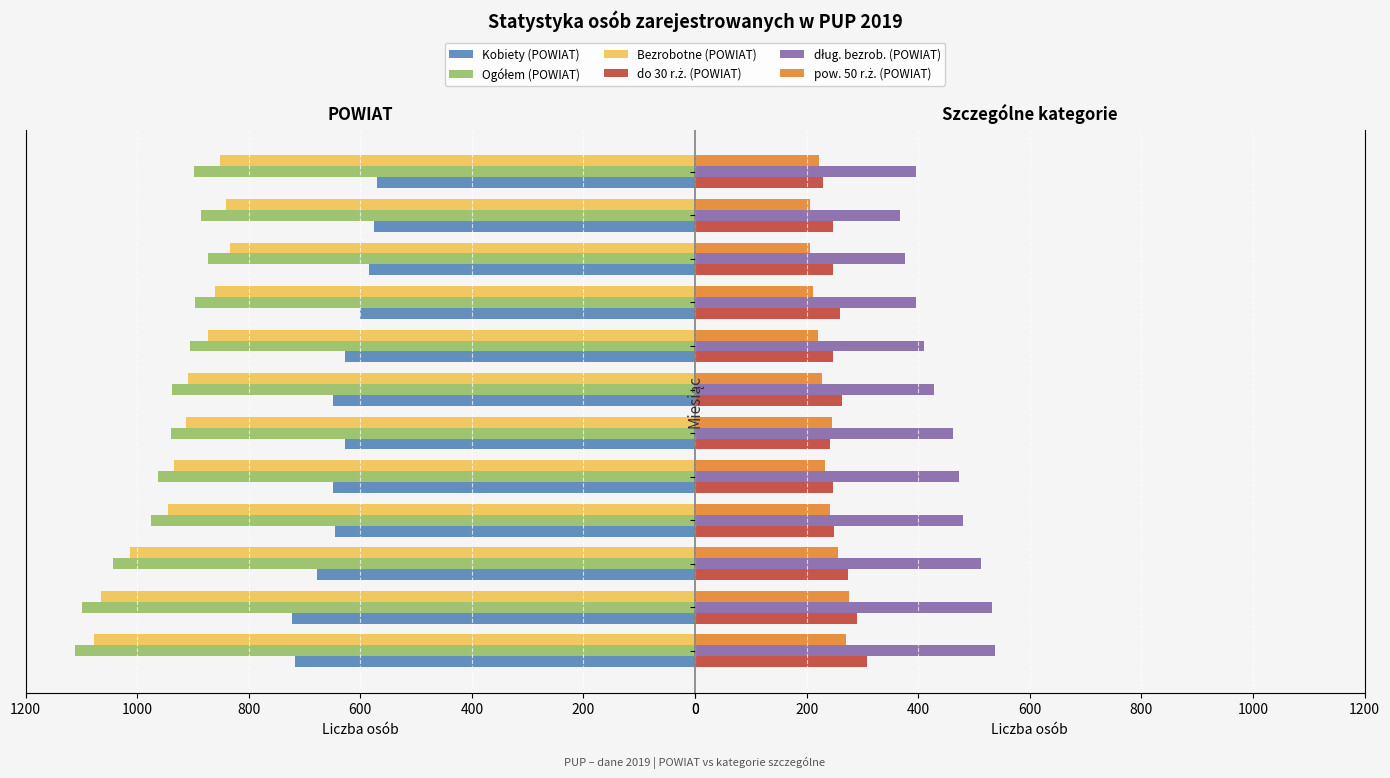

What is the spread (max minus min) of values at IX?

686